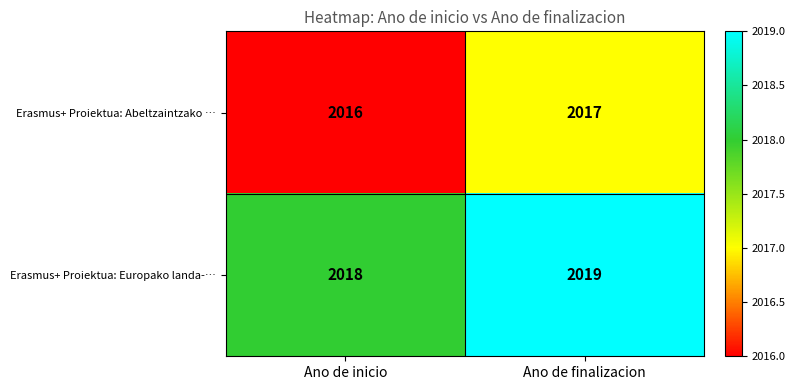

True or false: Erasmus+ Proiektua: Europako landa-… has a value of 501 at Ano de inicio.

False